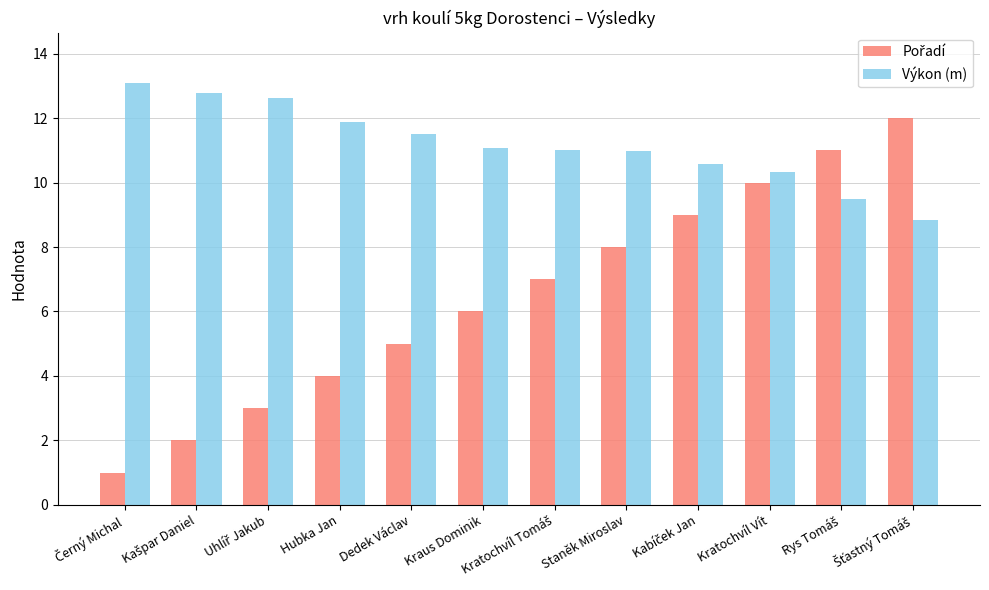

How many bars are there in total?

24